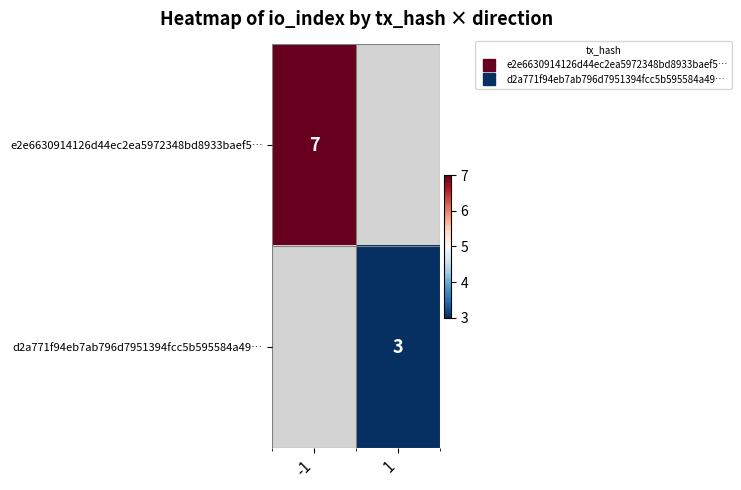

List the series in order of their overall mean, highest first.

e2e6630914126d44ec2ea5972348bd8933baef5…, d2a771f94eb7ab796d7951394fcc5b595584a49…